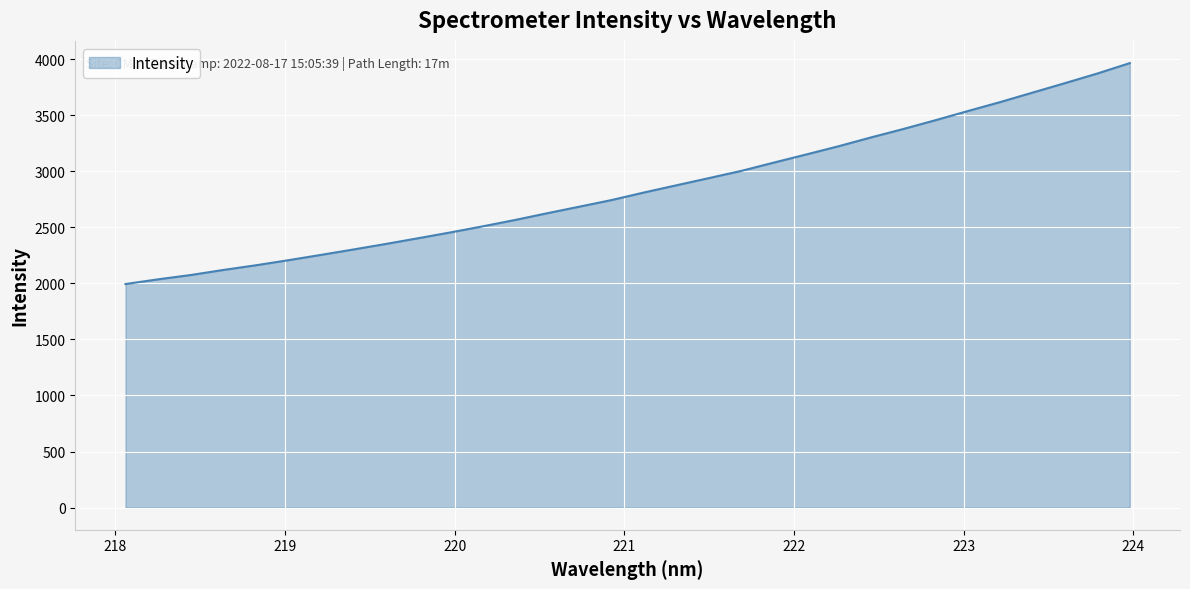

What is the greatest value displayed?

3965.6